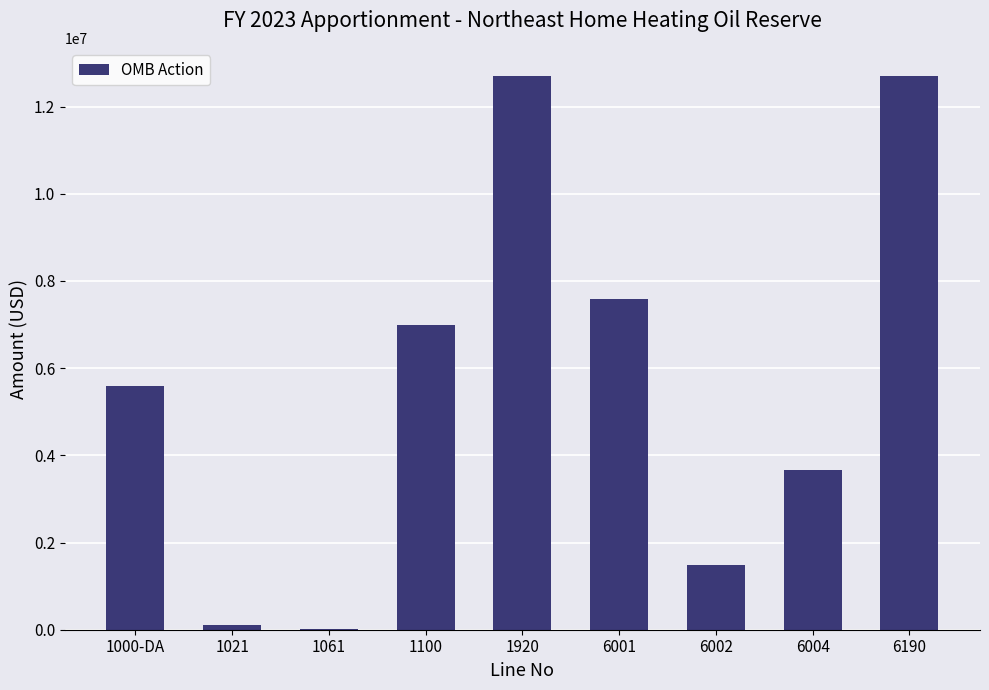

Is it true that the value at 6004 is 1190602?

False